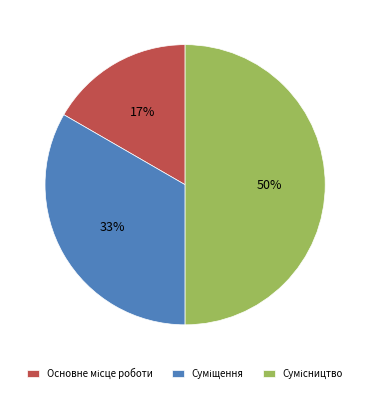

To the nearest percent, what is the average slice percentage?

33%